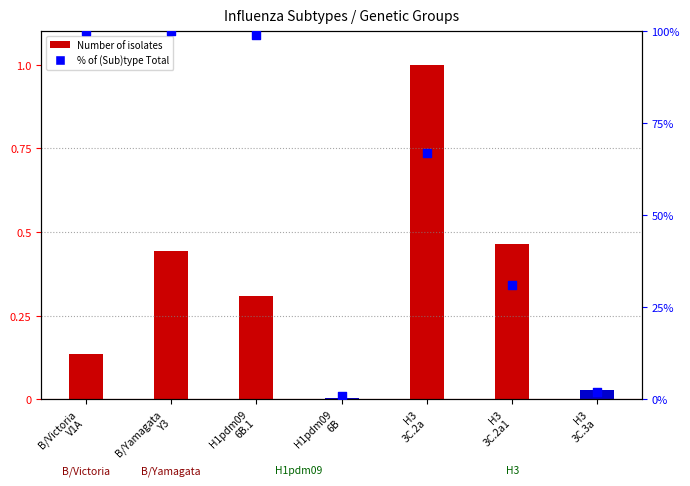

Which series has the largest total across all categories?

% of (Sub)type Total